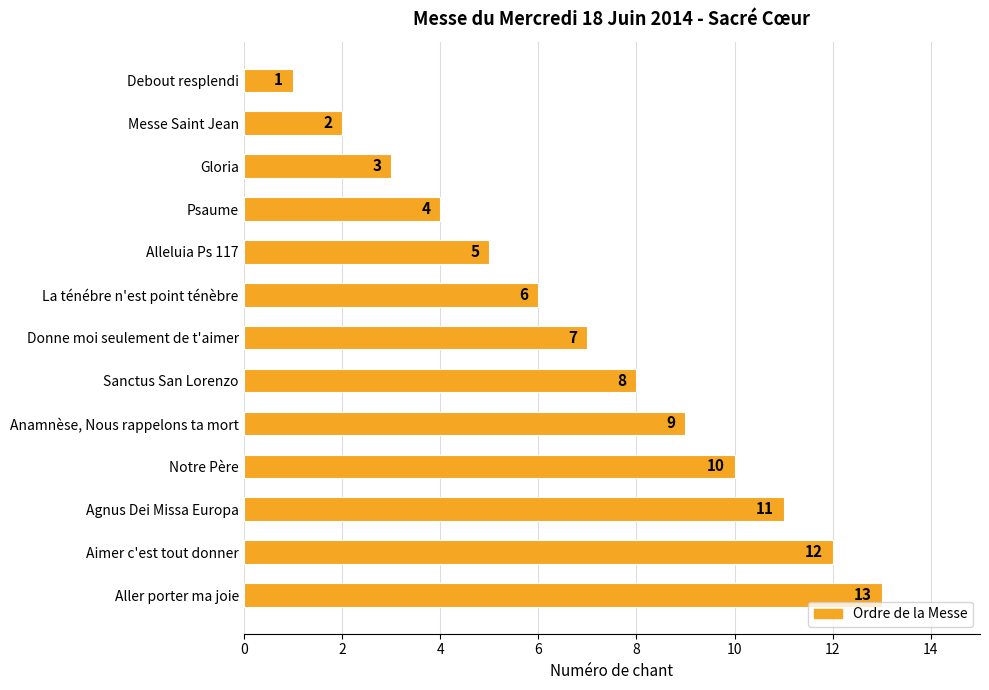

What is the label of the 9th bar from the bottom?

Alleluia Ps 117